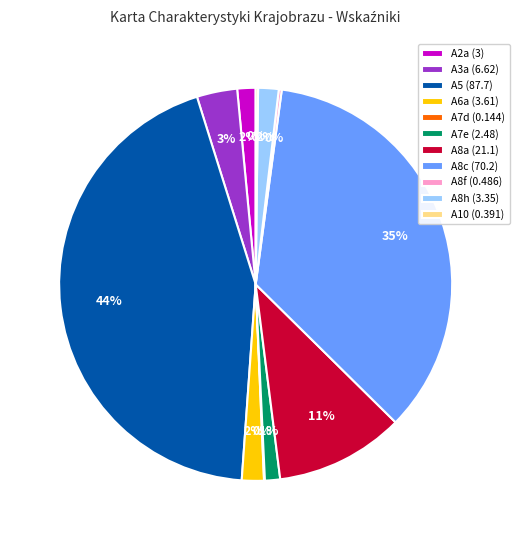

Is there any slice that represents more than half of the pie?

No